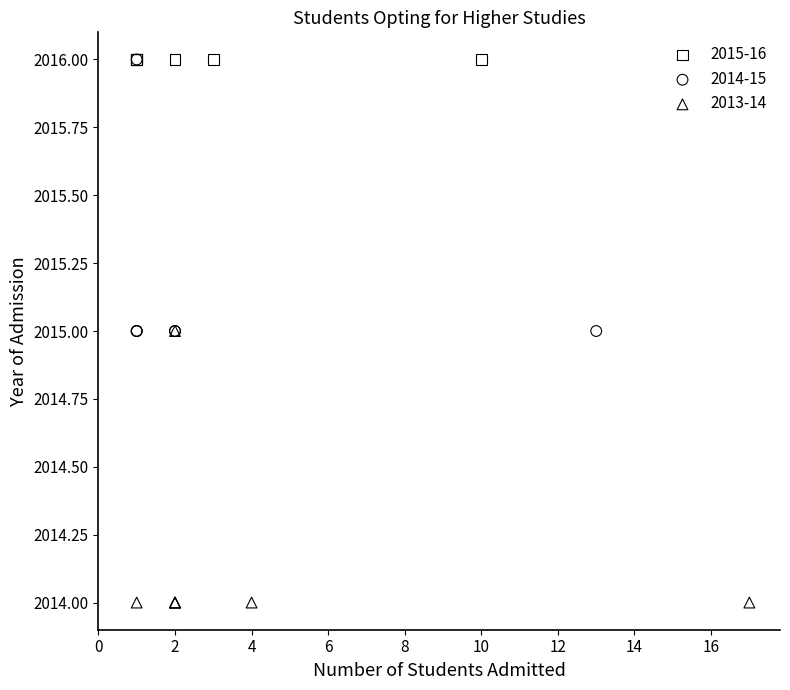

Which series contains the lowest Y value?

2013-14